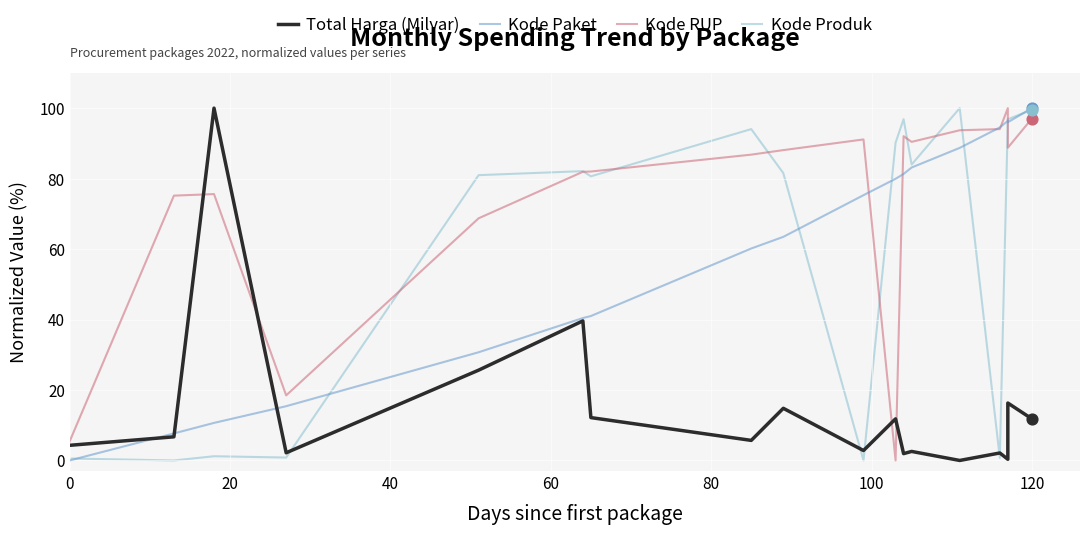

At how many categories does at least one series exceed 96?

6